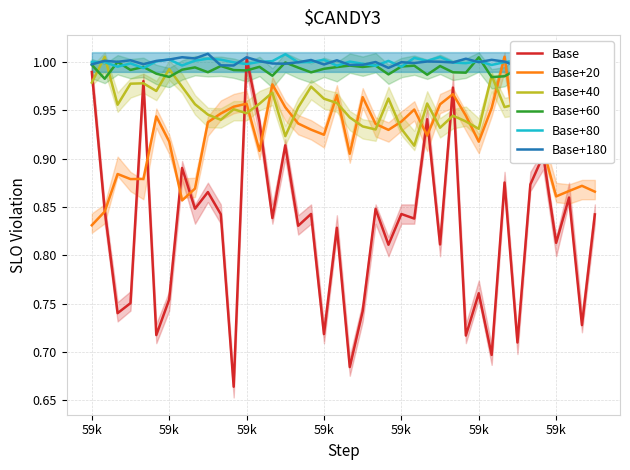

What is the value of the Base+20 point at the 14th from the left?

0.9